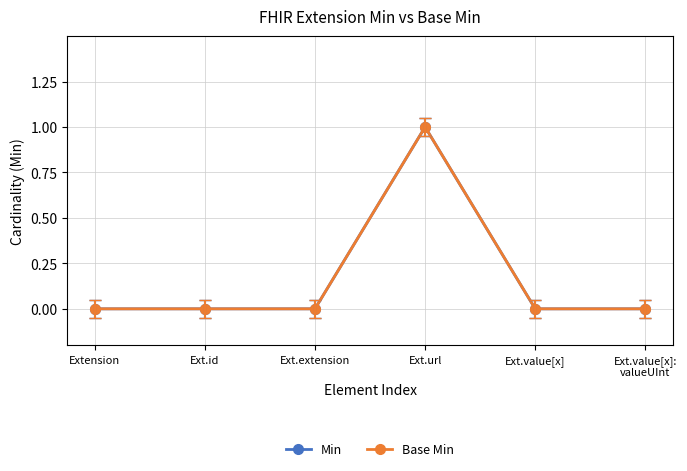

Is this an area chart (filled region under the line)?

No